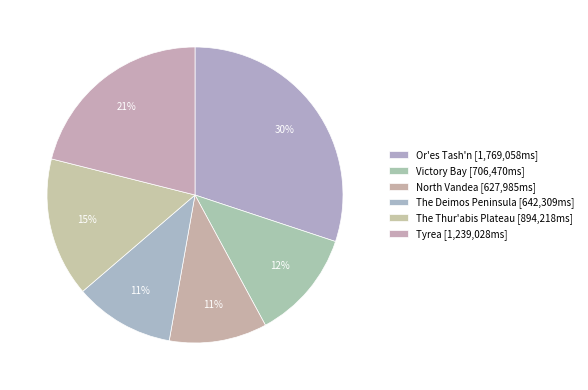

To the nearest percent, what is the combined percentage of Tyrea and The Deimos Peninsula?

32%